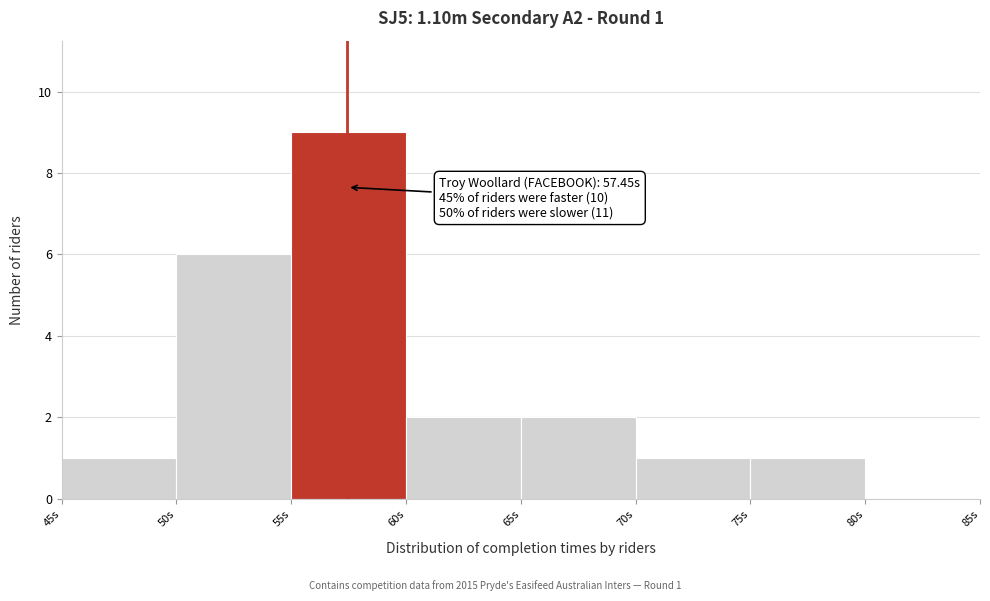

Over which range of the x-axis is the bar tallest?

55 to 60